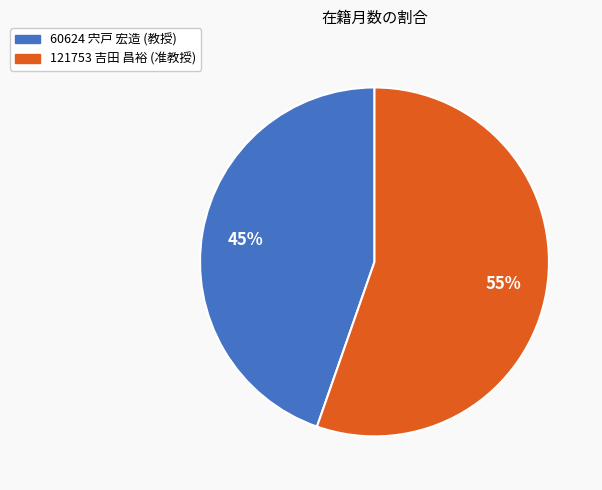

Which category has the biggest portion of the pie?

121753 吉田 昌裕